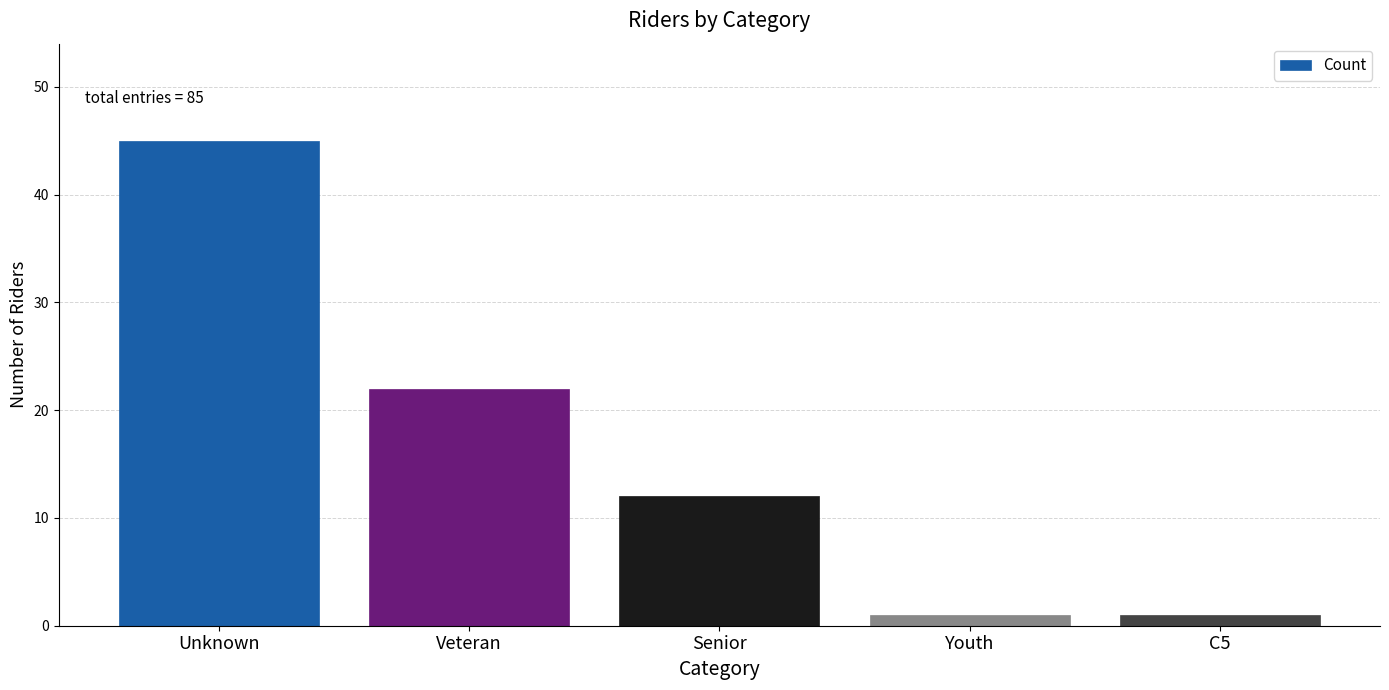

Reading right to left, extract all data points from this chart.

C5=1	Youth=1	Senior=12	Veteran=22	Unknown=45